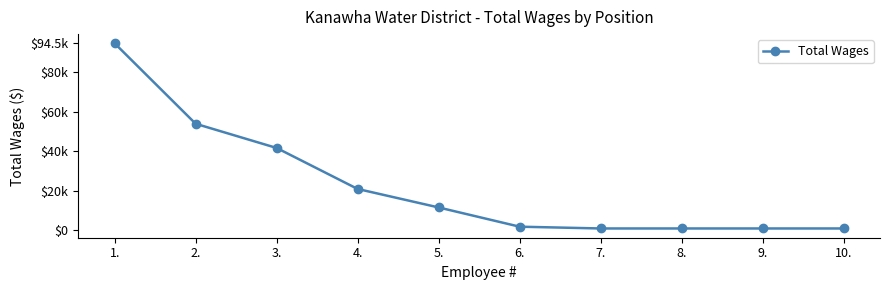

Is this an area chart (filled region under the line)?

No